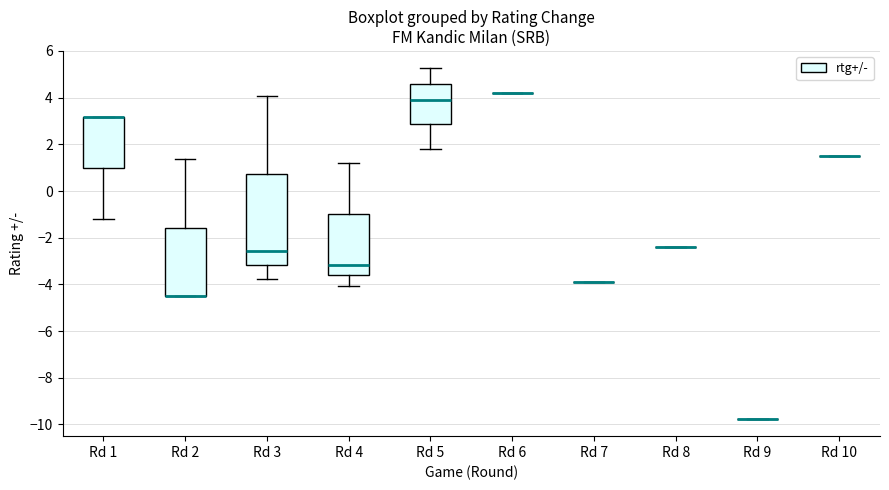

Which box is the tallest, from its lower edge to its upper edge?

Rd 3